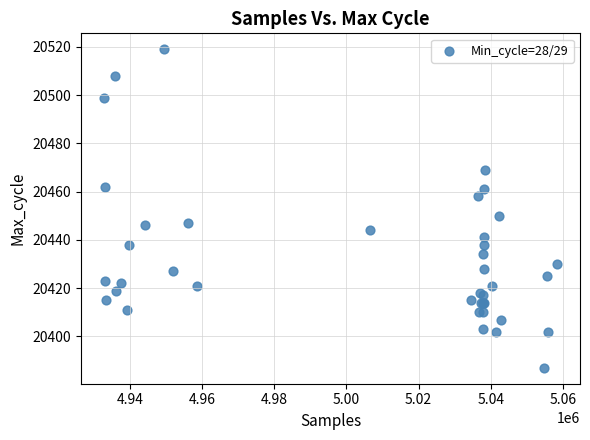

What Y value in the scatter plot is closest to 20453?

20450